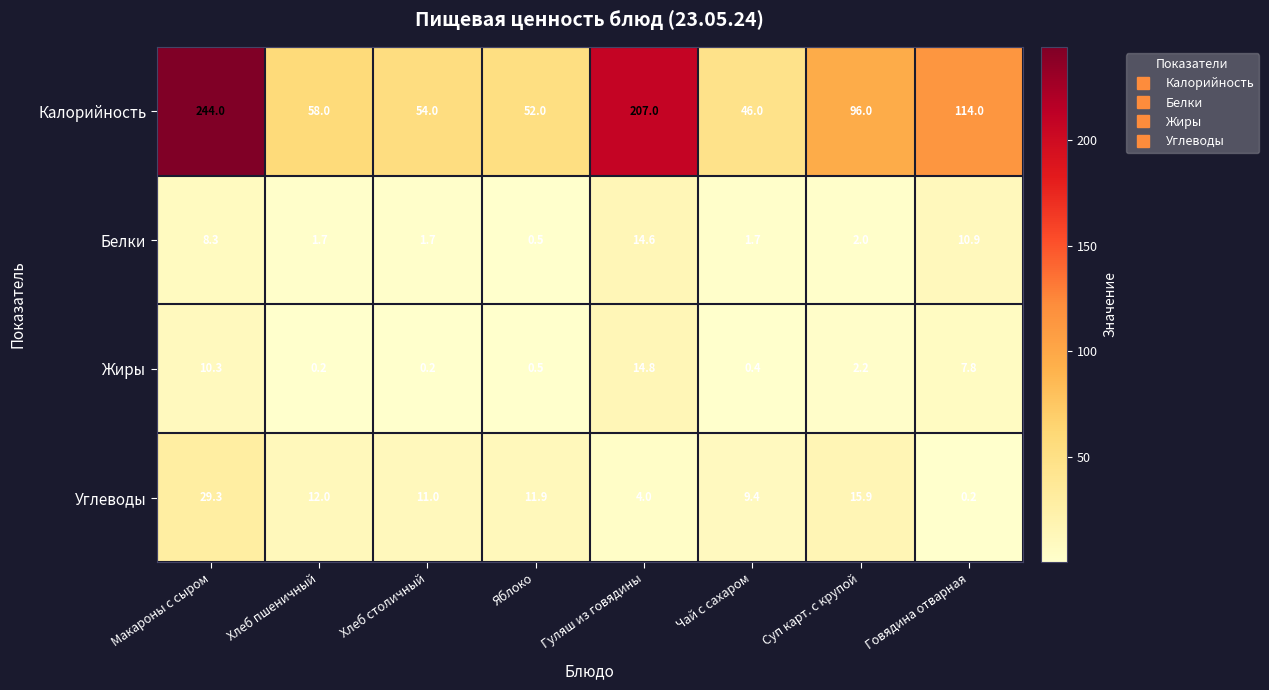

Where is Белки nearest to the value 7?

Макароны с сыром